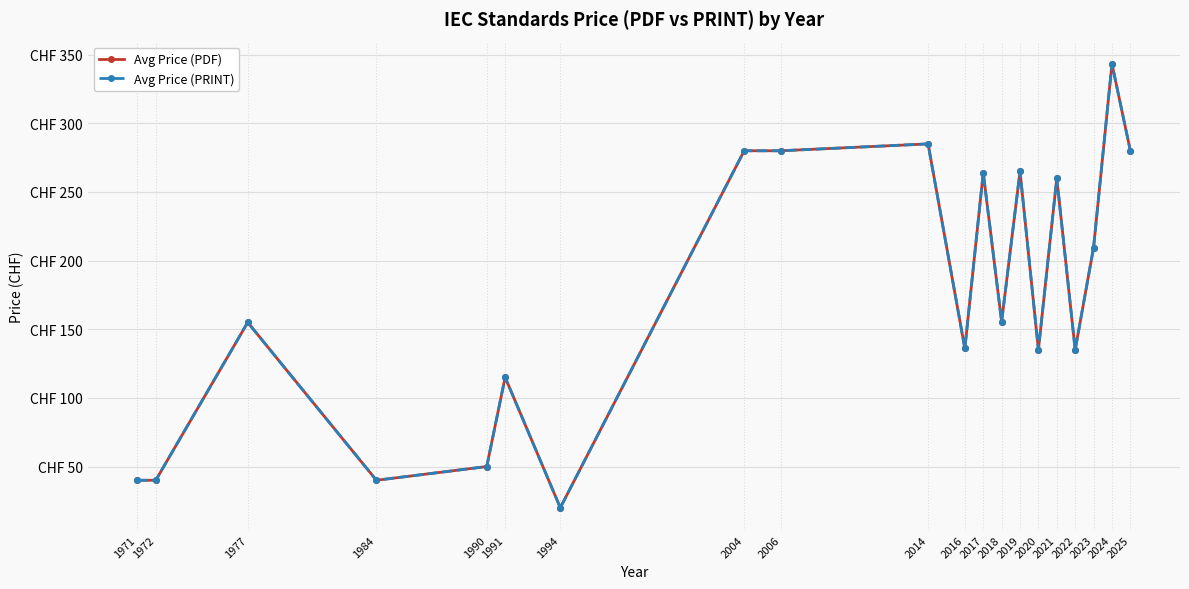

Does the chart have visible grid lines?

Yes